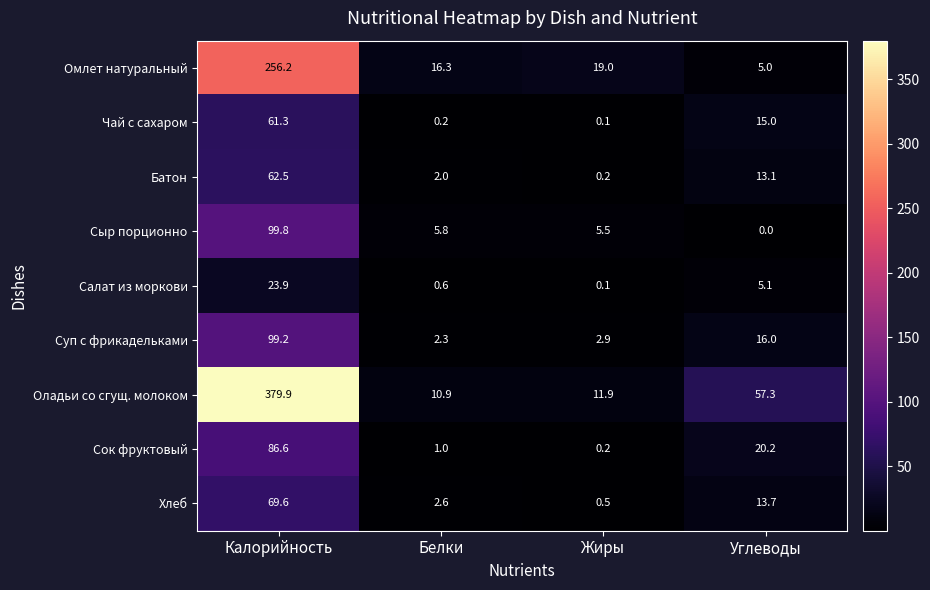

At Углеводы, list the series in order from smallest to largest.

Сыр порционно, Омлет натуральный, Салат из моркови, Батон, Хлеб, Чай с сахаром, Суп с фрикадельками, Сок фруктовый, Оладьи со сгущ. молоком